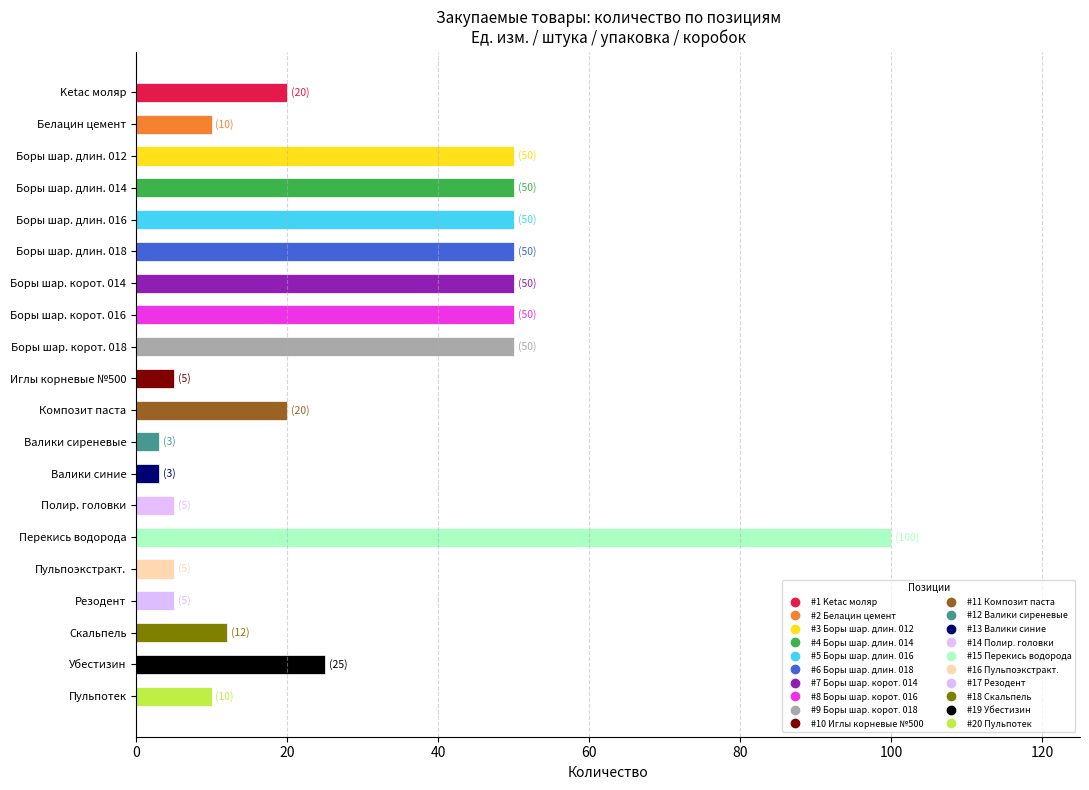

What is the smallest value displayed?

3